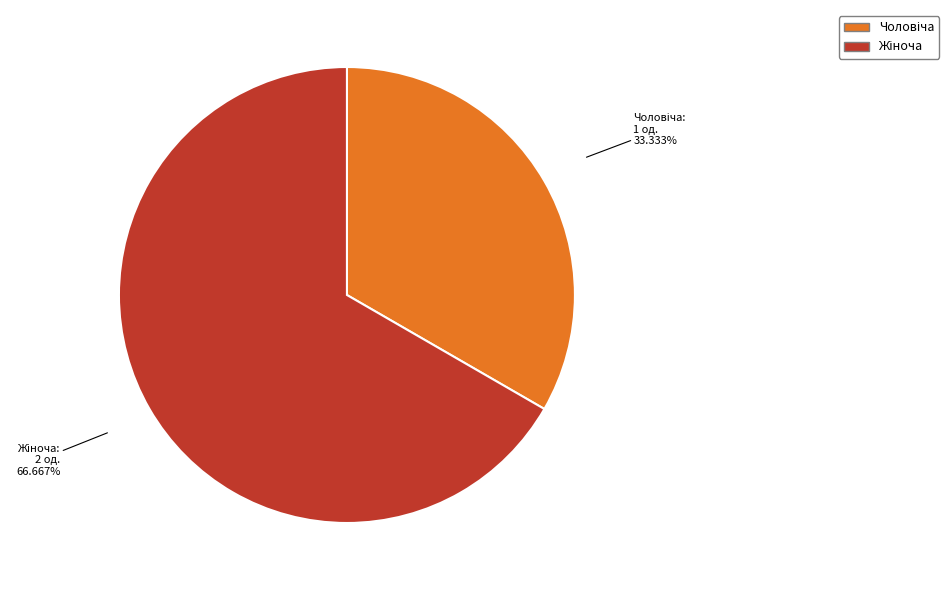

Does any single category account for the majority?

Yes